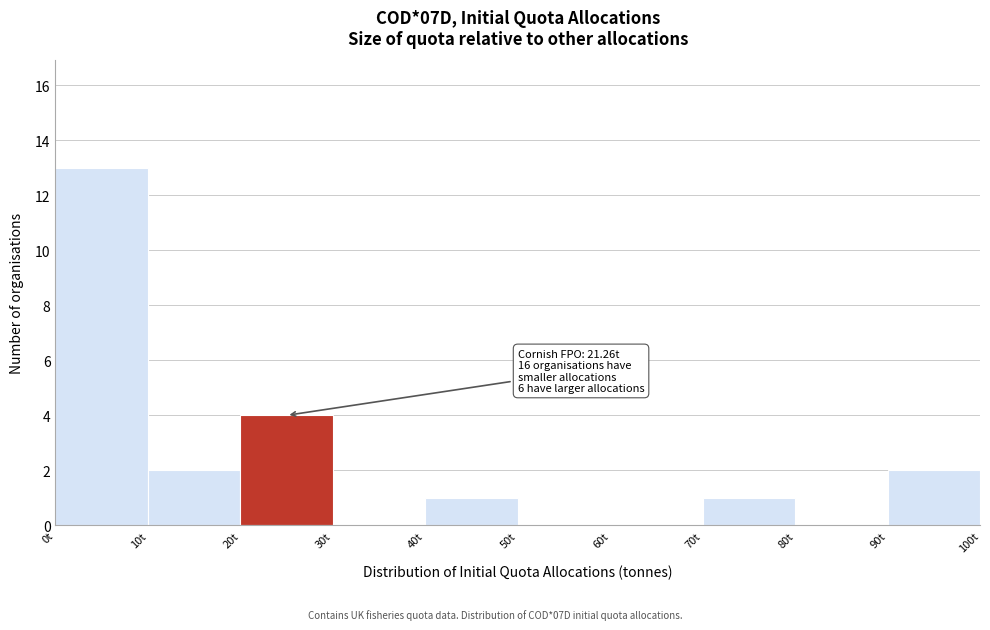

Over which range of the x-axis is the bar tallest?

0 to 10